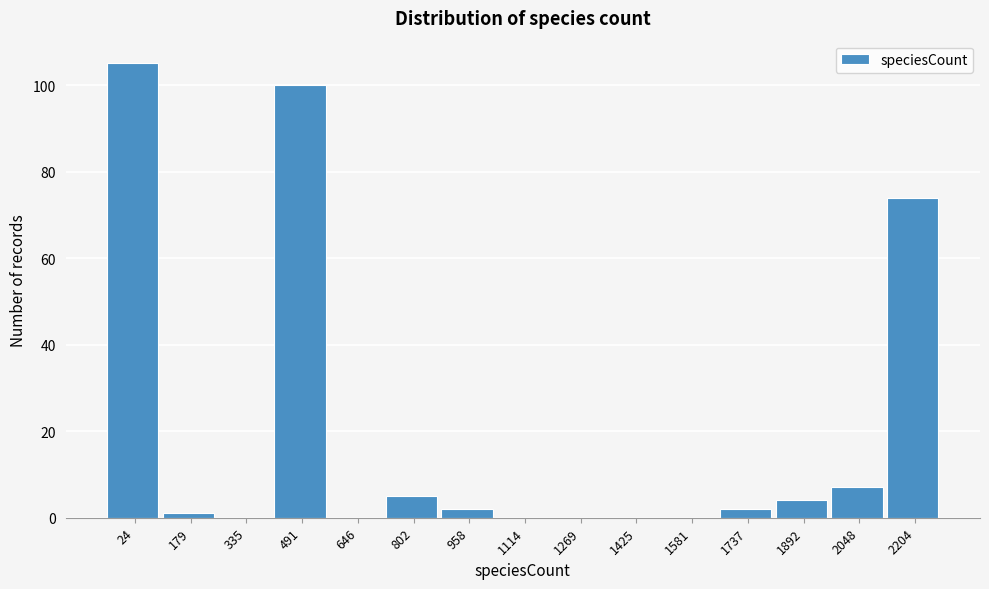

Reading right to left, list all the values displayed in this chart.

2204=74	2048=7	1892=4	1737=2	1581=0	1425=0	1269=0	1114=0	958=2	802=5	646=0	491=100	335=0	179=1	24=105